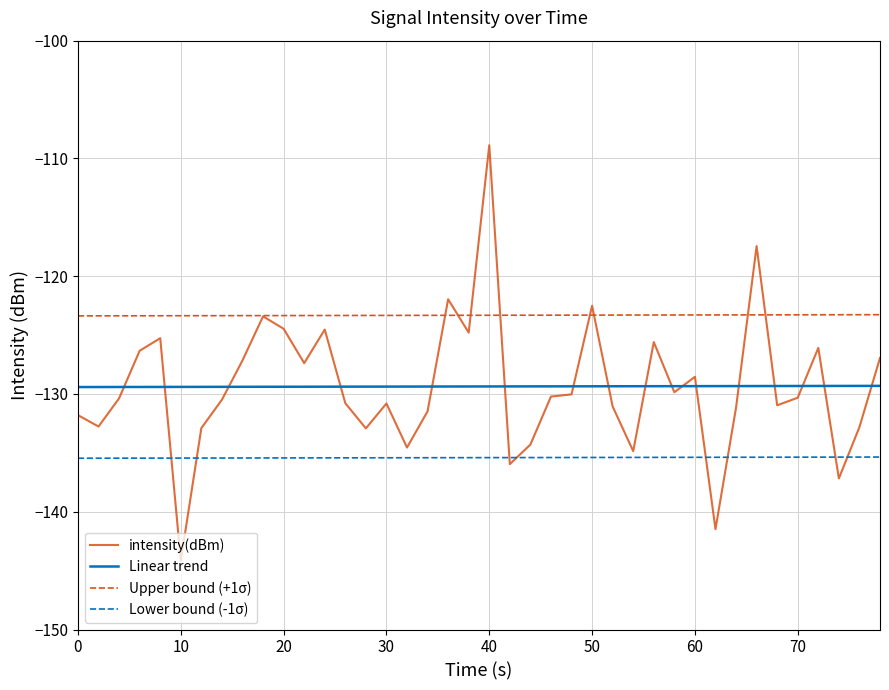

What is the sum of all intensity(dBm) values?

-5174.5